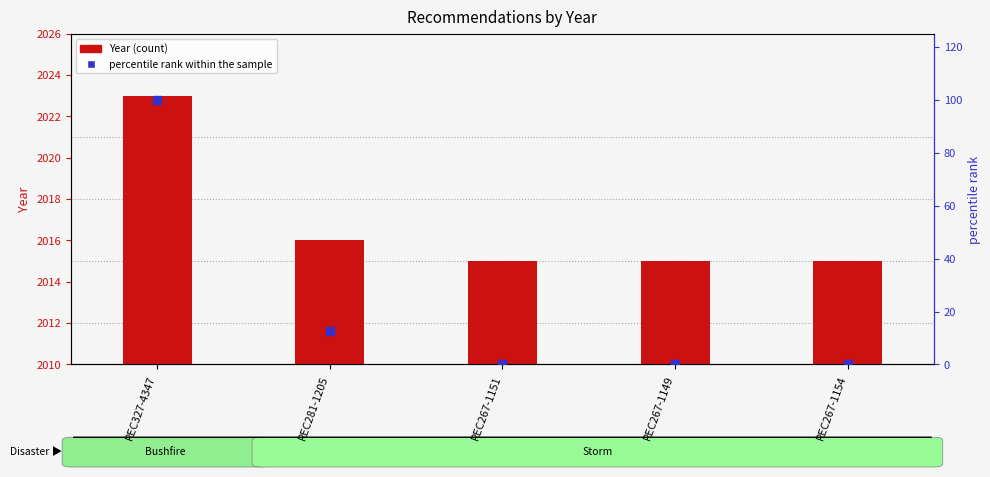

Which series has the widest spread of Y values?

percentile rank within the sample